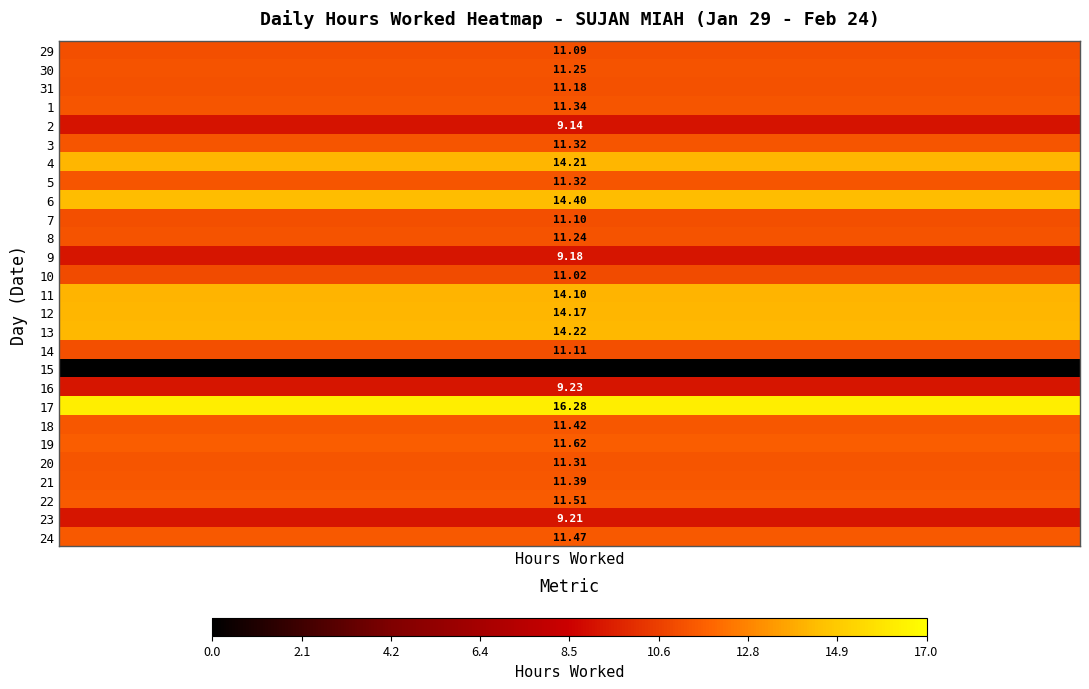

How many values in the 24 series exceed 0?

1